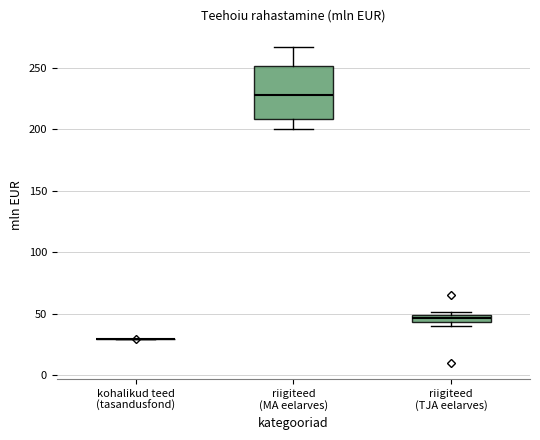

Comparing the boxes themselves (not the whiskers), which one is the tallest?

riigiteed (MA eelarves)